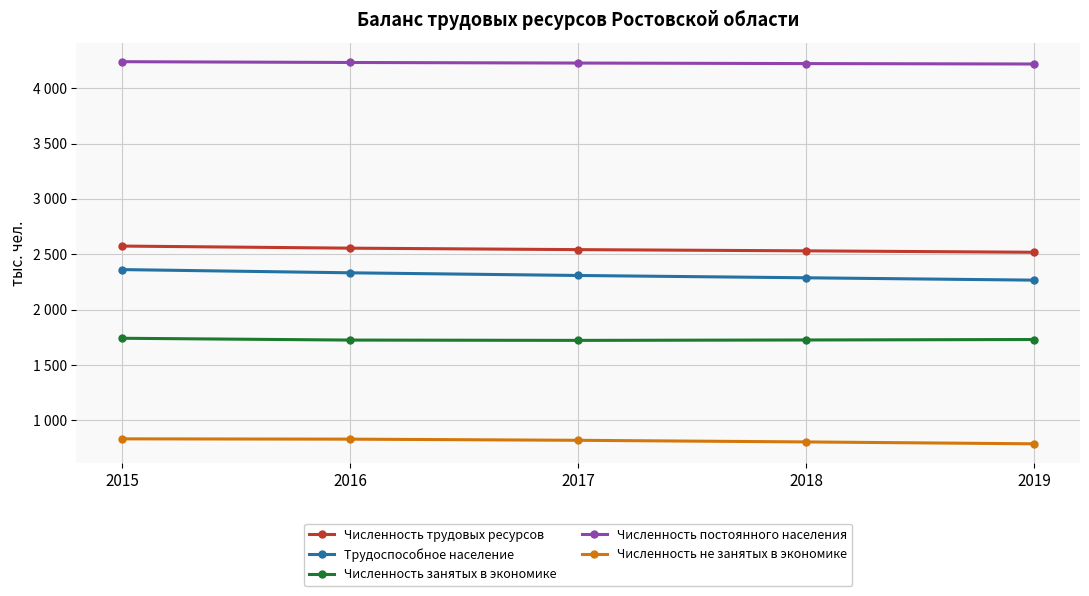

What is the maximum value shown in the chart?

4239.0